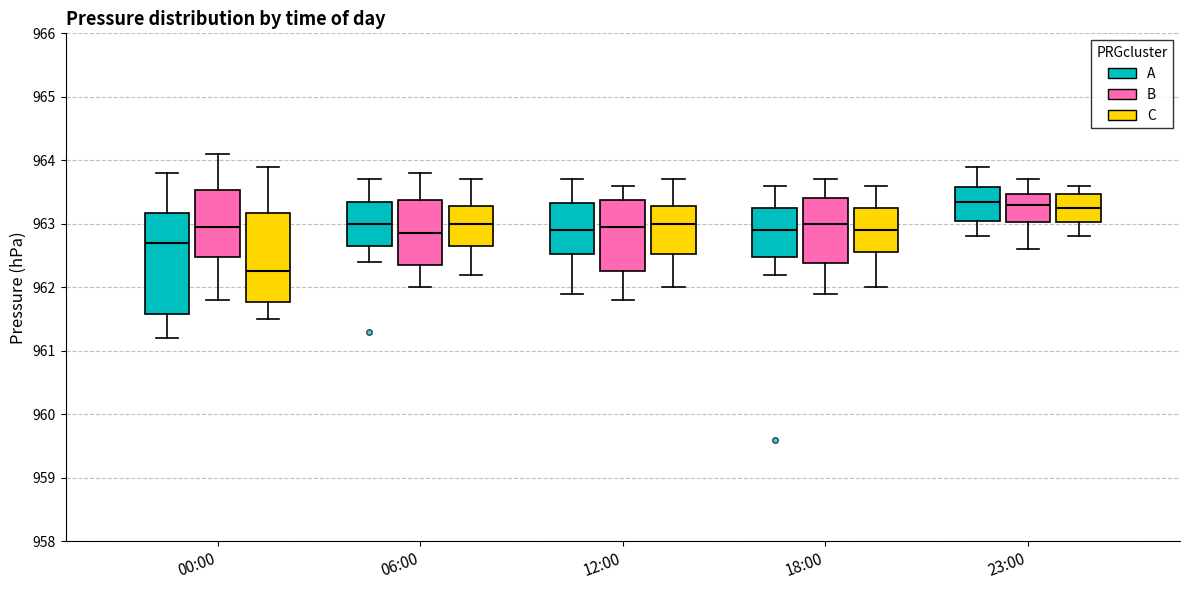

Which box has the lowest median line?

00:00 (C)